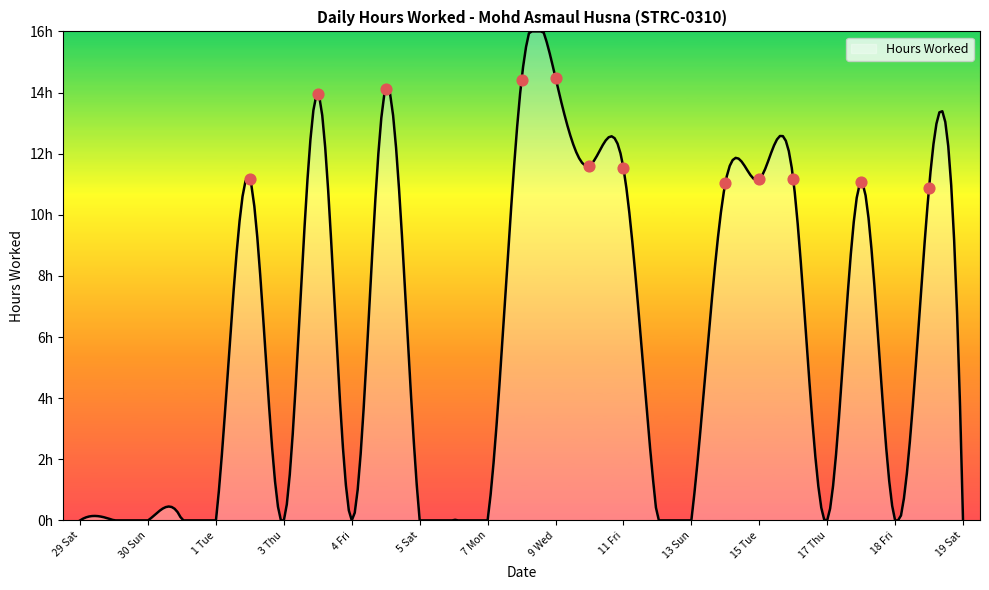

Which has a higher value, 7 Mon or 17 Thu?

17 Thu